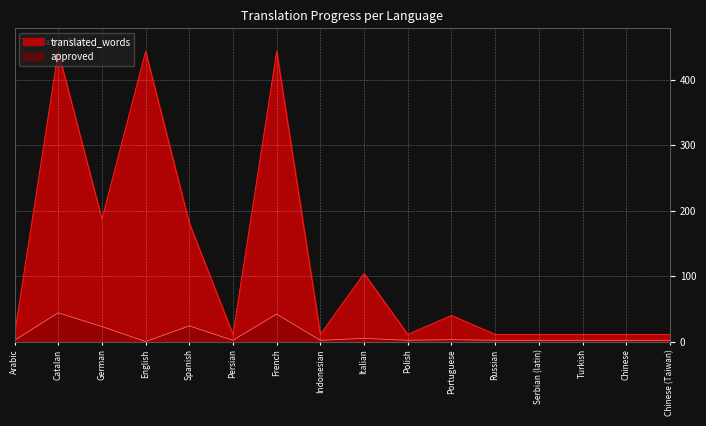

Where is the first local minimum for translated_words?

German